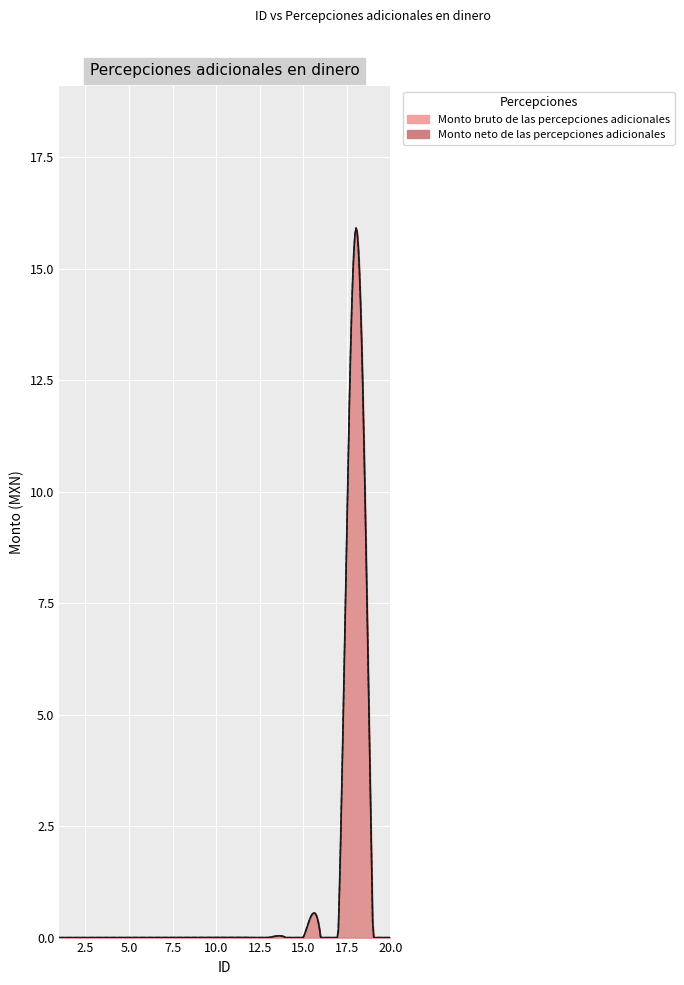

At which category is the sum across all series the highest?

18